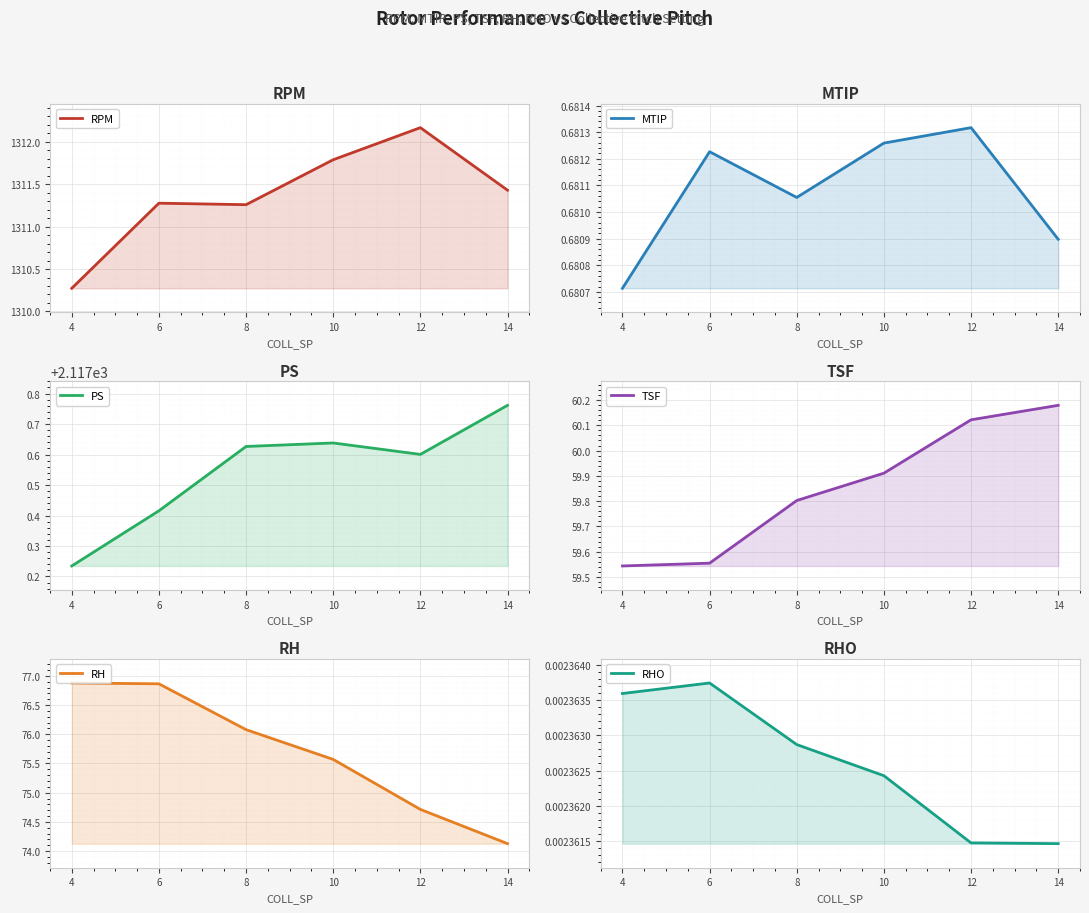

Reading right to left, extract all data points from this chart.

RPM: 14=1311.4	12=1312.2	10=1311.8	8=1311.3	6=1311.3	4=1310.3
MTIP: 14=0.7	12=0.7	10=0.7	8=0.7	6=0.7	4=0.7
PS: 14=2117.8	12=2117.6	10=2117.6	8=2117.6	6=2117.4	4=2117.2
TSF: 14=60.2	12=60.1	10=59.9	8=59.8	6=59.6	4=59.5
RH: 14=74.1	12=74.7	10=75.6	8=76.1	6=76.9	4=76.9
RHO: 14=0.0	12=0.0	10=0.0	8=0.0	6=0.0	4=0.0